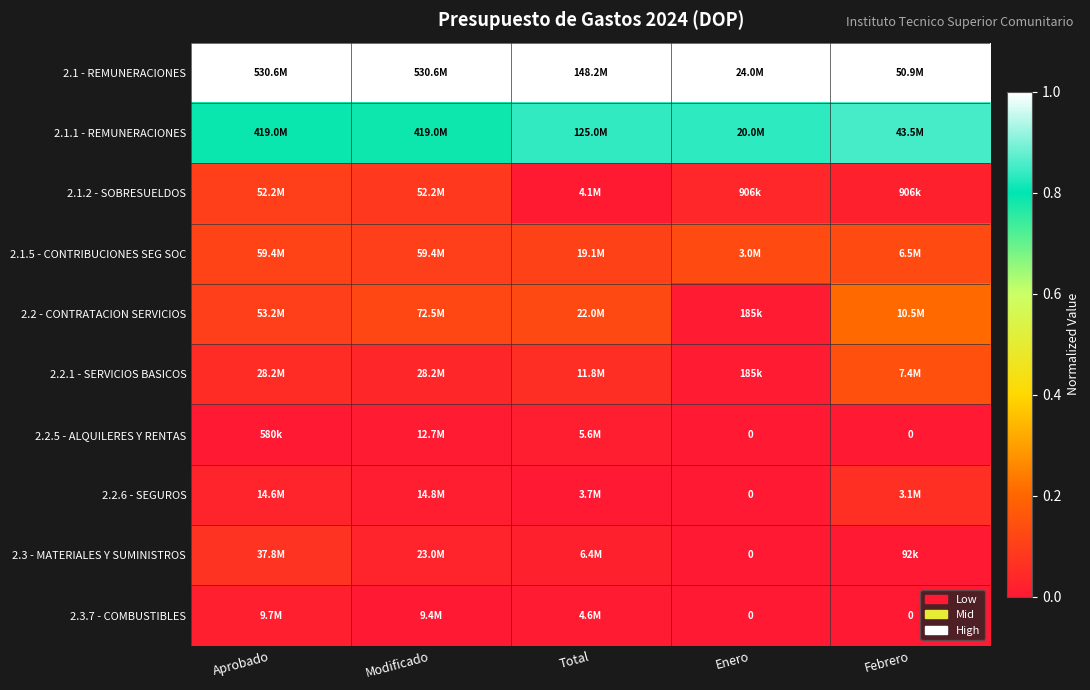

What is the highest value of the 2.2 - CONTRATACION SERVICIOS series?

0.2